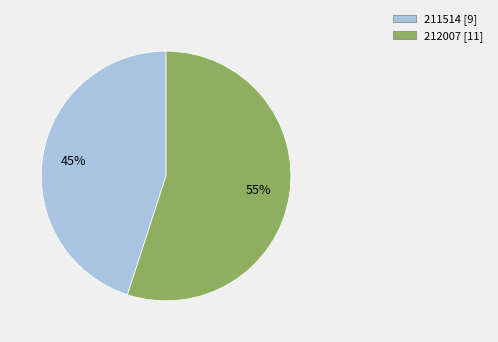

To the nearest percent, what is the difference between the 211514 and 212007 slice percentages?

10%